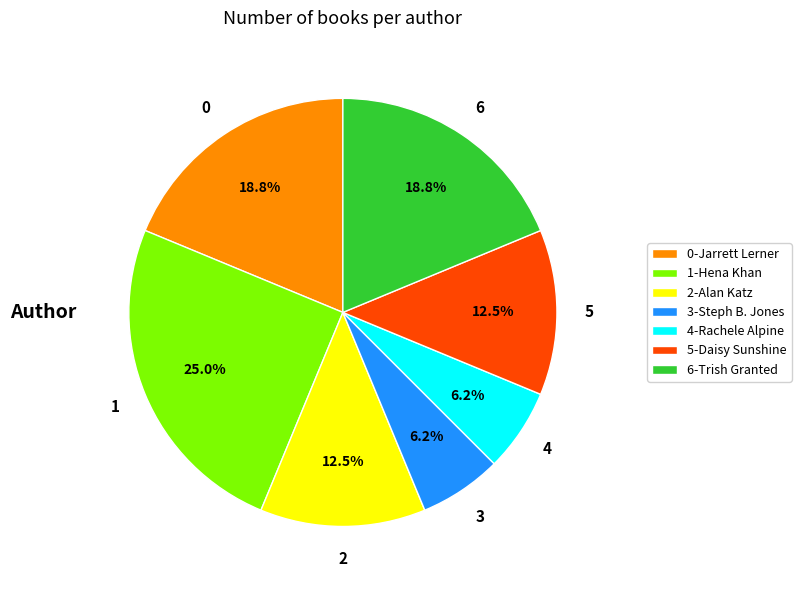

Approximately how many times larger is the value at 3-Steph B. Jones compared to 0-Jarrett Lerner?

0.3